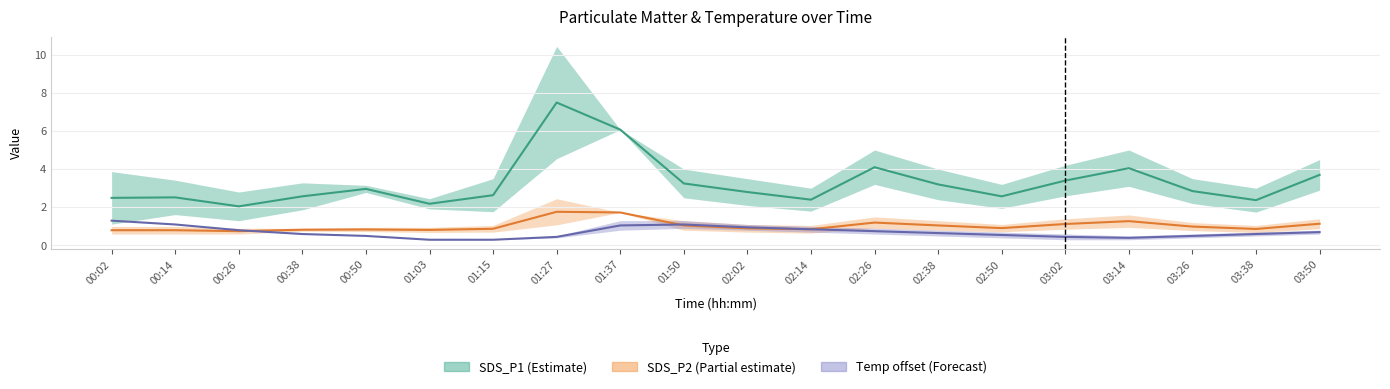

What value does the SDS_P1 (Estimate) series have at 02:26?

4.1